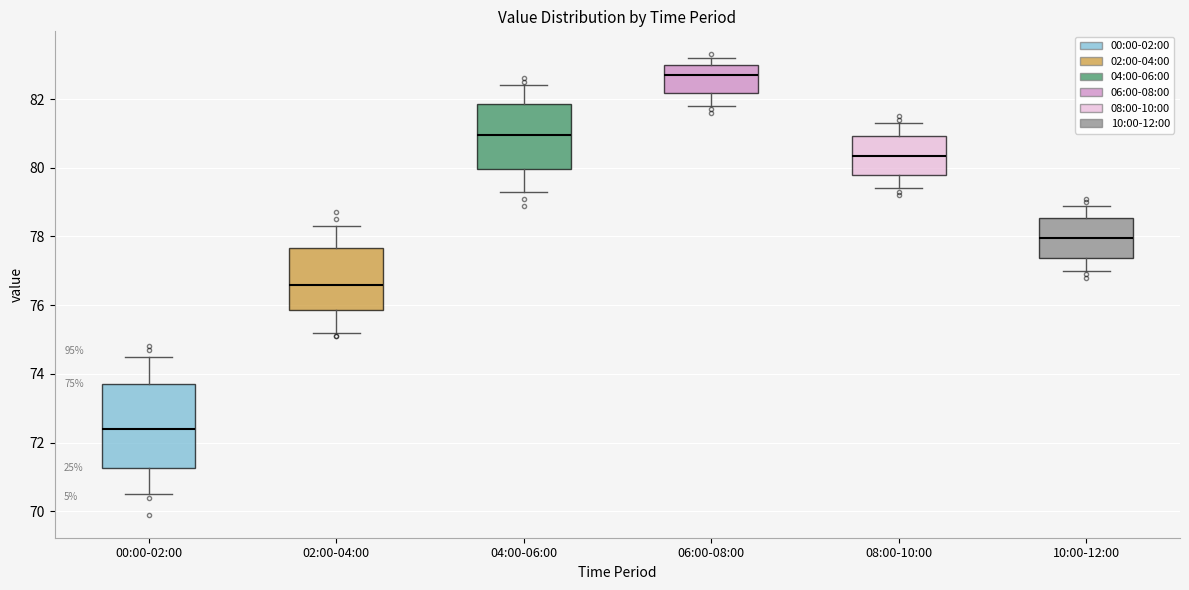

Which box's median line is the highest?

06:00-08:00